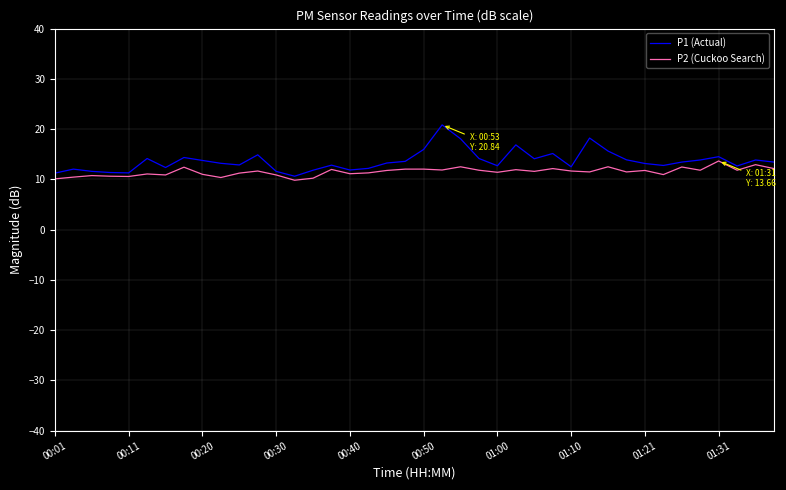

List the series in order of their peak value, lowest first.

P2 (Cuckoo Search), P1 (Actual)